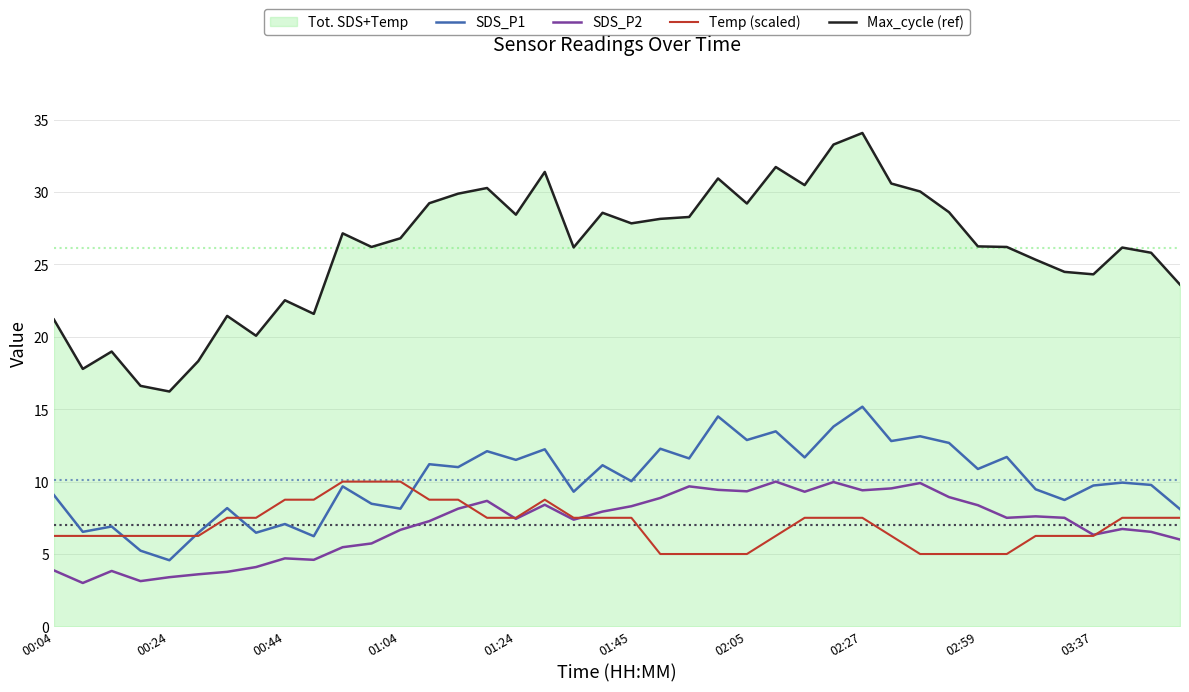

At how many categories does at least one series exceed 21?

34